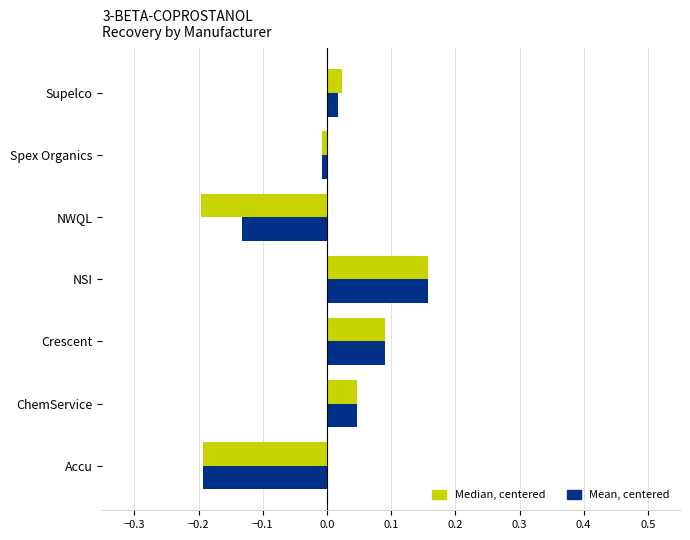

What is the total value across all series at Accu?

-0.4